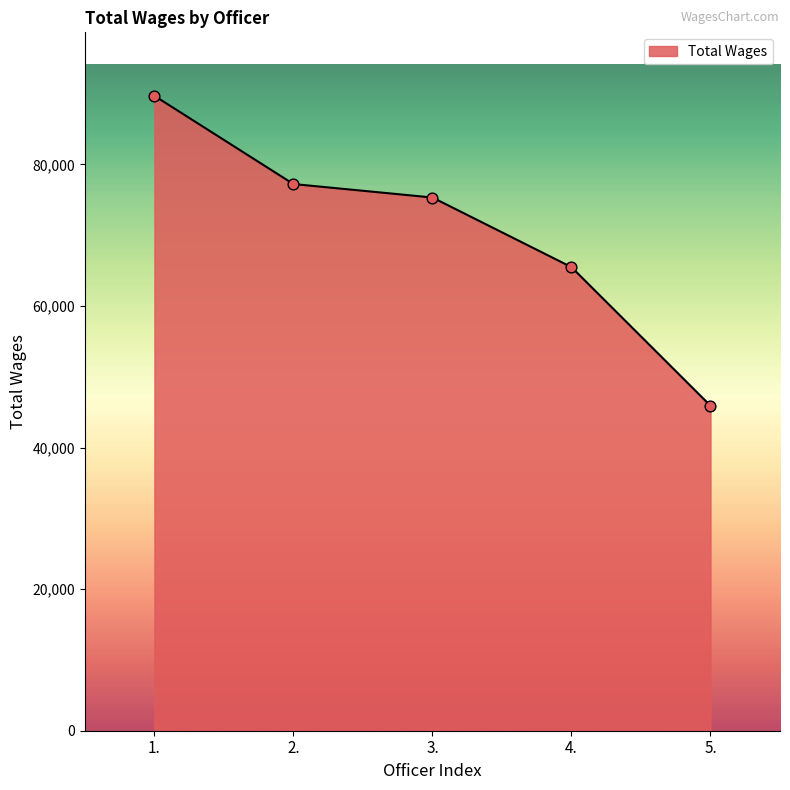

What is the change in value from 1. to 3.?

-14364